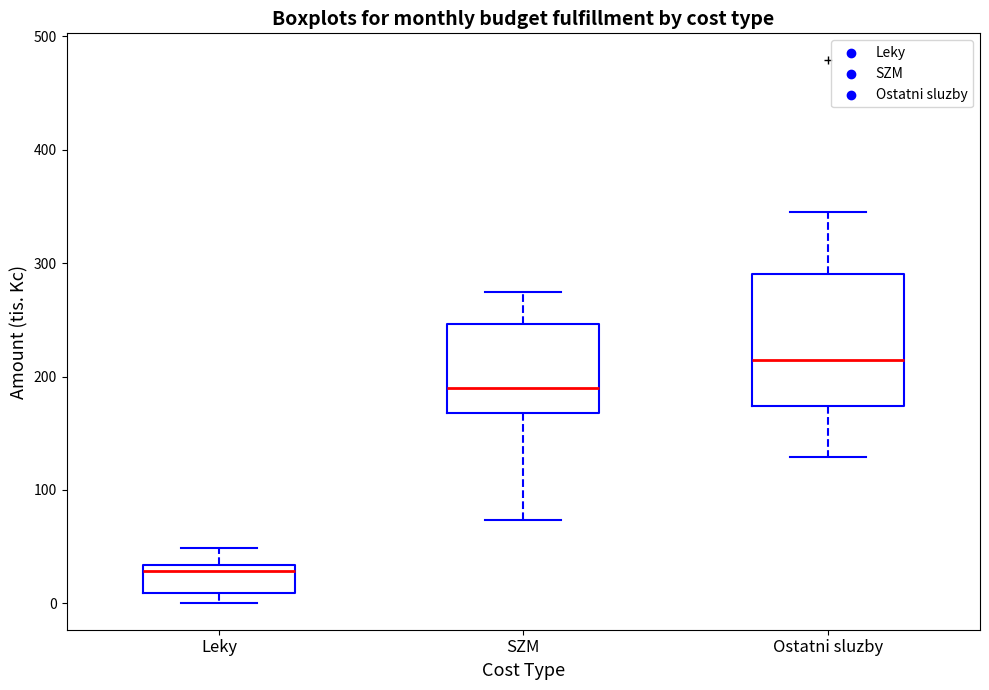

Reading left to right, read every box against the y-axis: the position of its median line, the range the box covers, and the ends of its whiskers. The values are not printed on the chart, so give them approximately, as read against the axis.

Leky: median 30 (just below the box's upper edge), box 10 to 30, whiskers 0 to 50
SZM: median 190, box 170 to 250, whiskers 70 to 270
Ostatni sluzby: median 210, box 170 to 290, whiskers 130 to 350